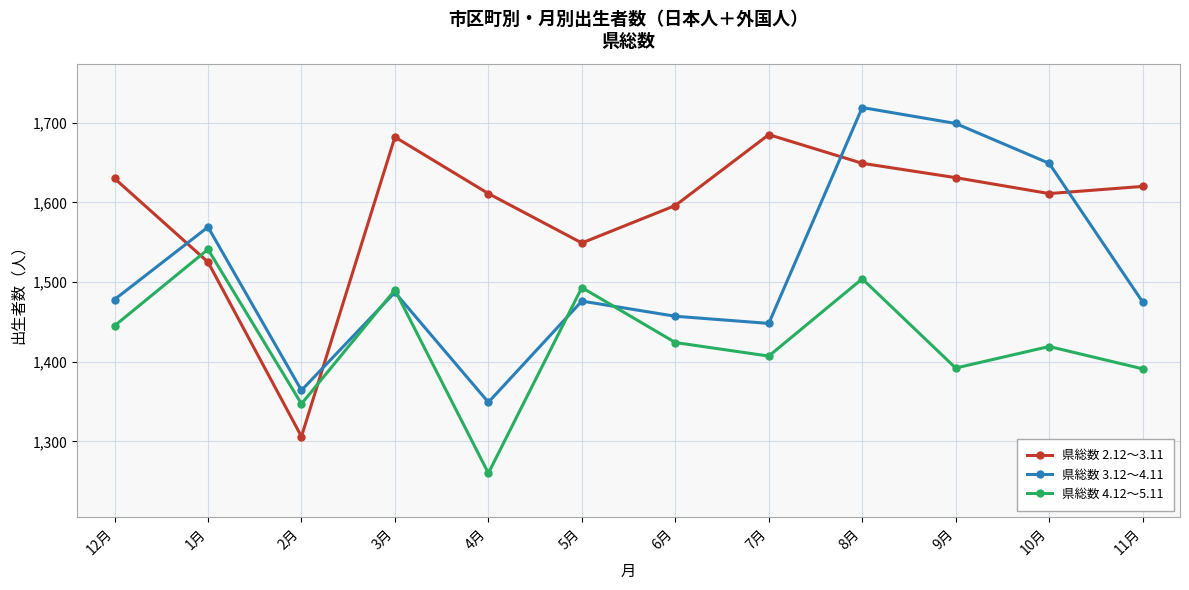

The 県総数 2.12～3.11 series shows 460 at 3月. True or false?

False